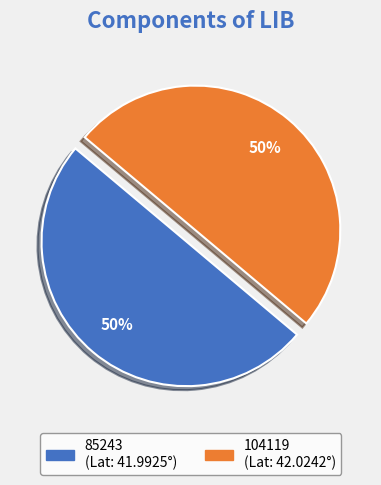

Do 85243 and 104119 together represent more than half of the pie?

Yes